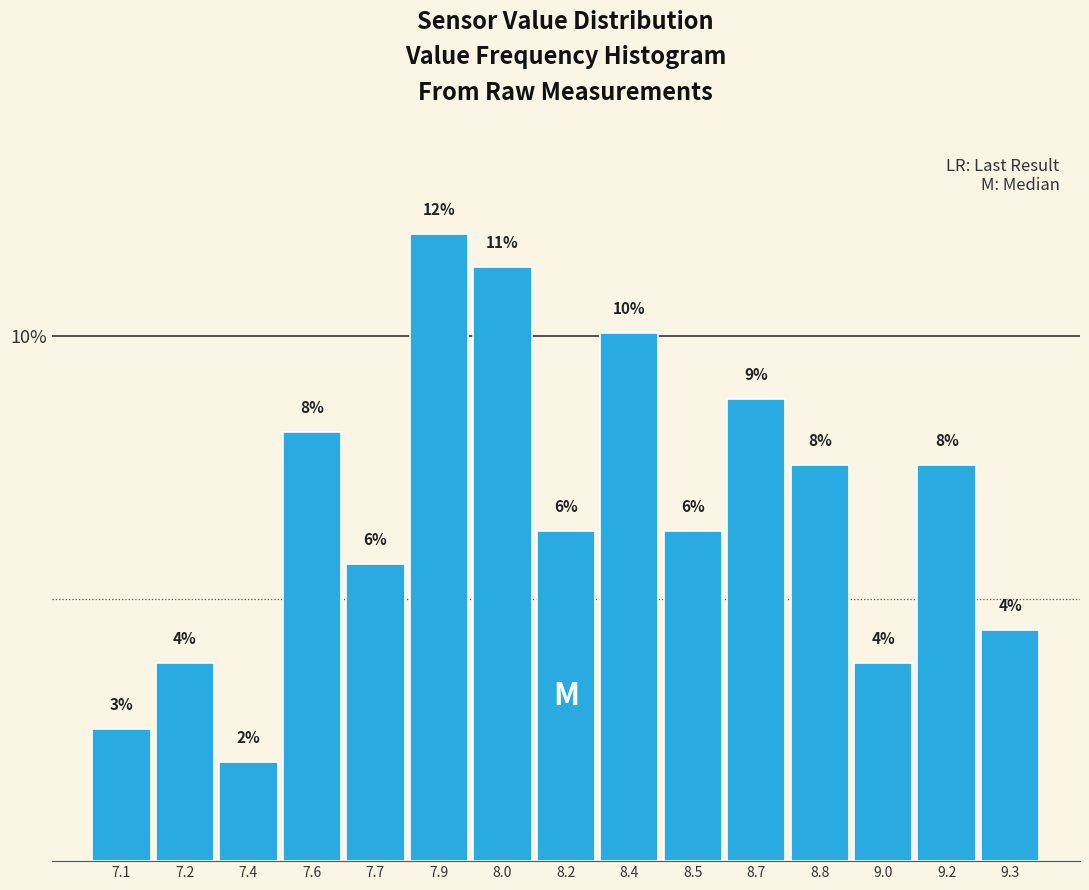

How many bars are there in total?

15